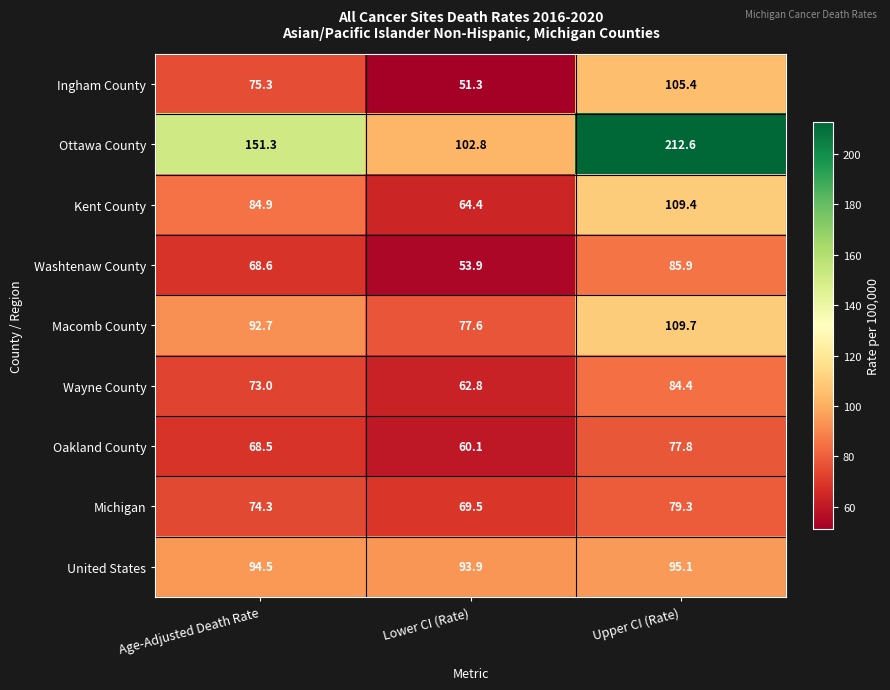

What is the sum of all Oakland County values?

206.4